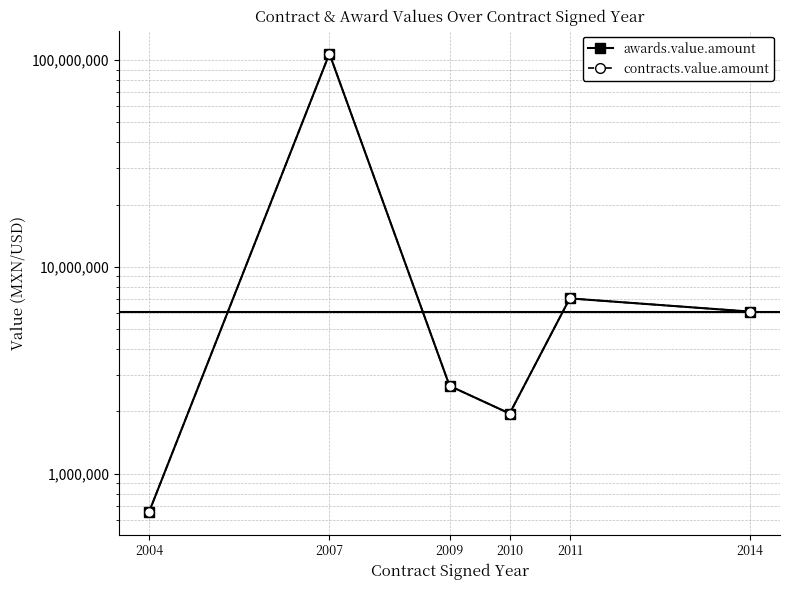

How many interior local peaks does the awards.value.amount series have?

2